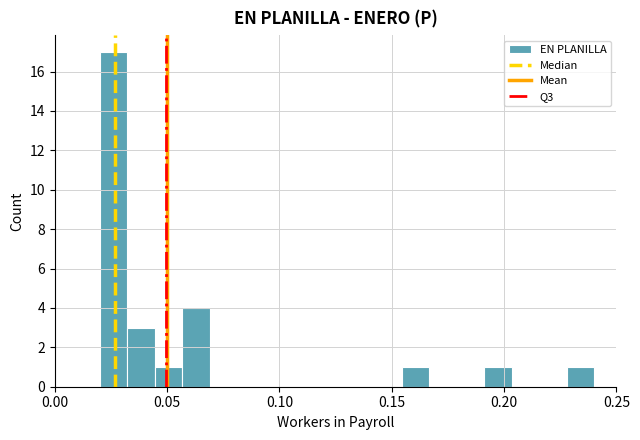

Around what value on the x-axis is the tallest bar? Give the approximate position of its centre, as read against the axis.

0.025